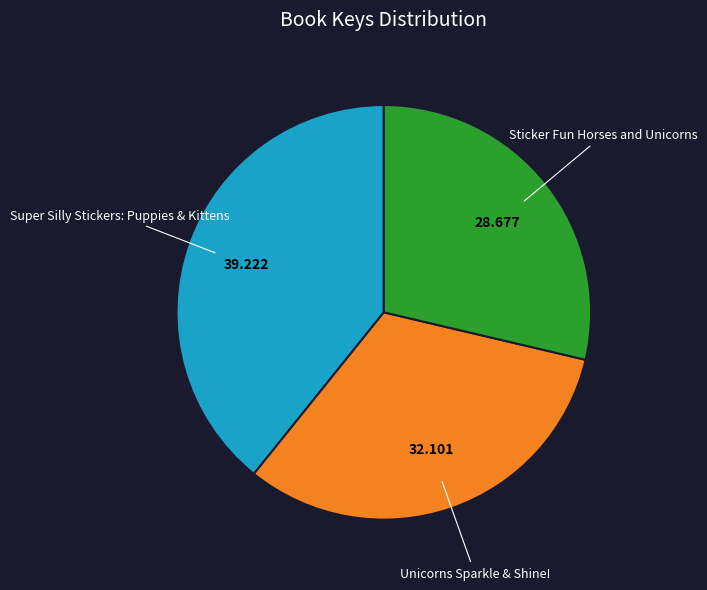

Is the sum of Super Silly Stickers: Puppies & Kittens and Unicorns Sparkle & Shine! greater than half?

Yes